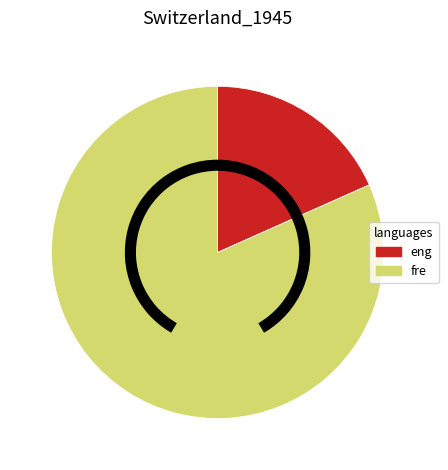

What is the smallest slice in the pie chart?

eng